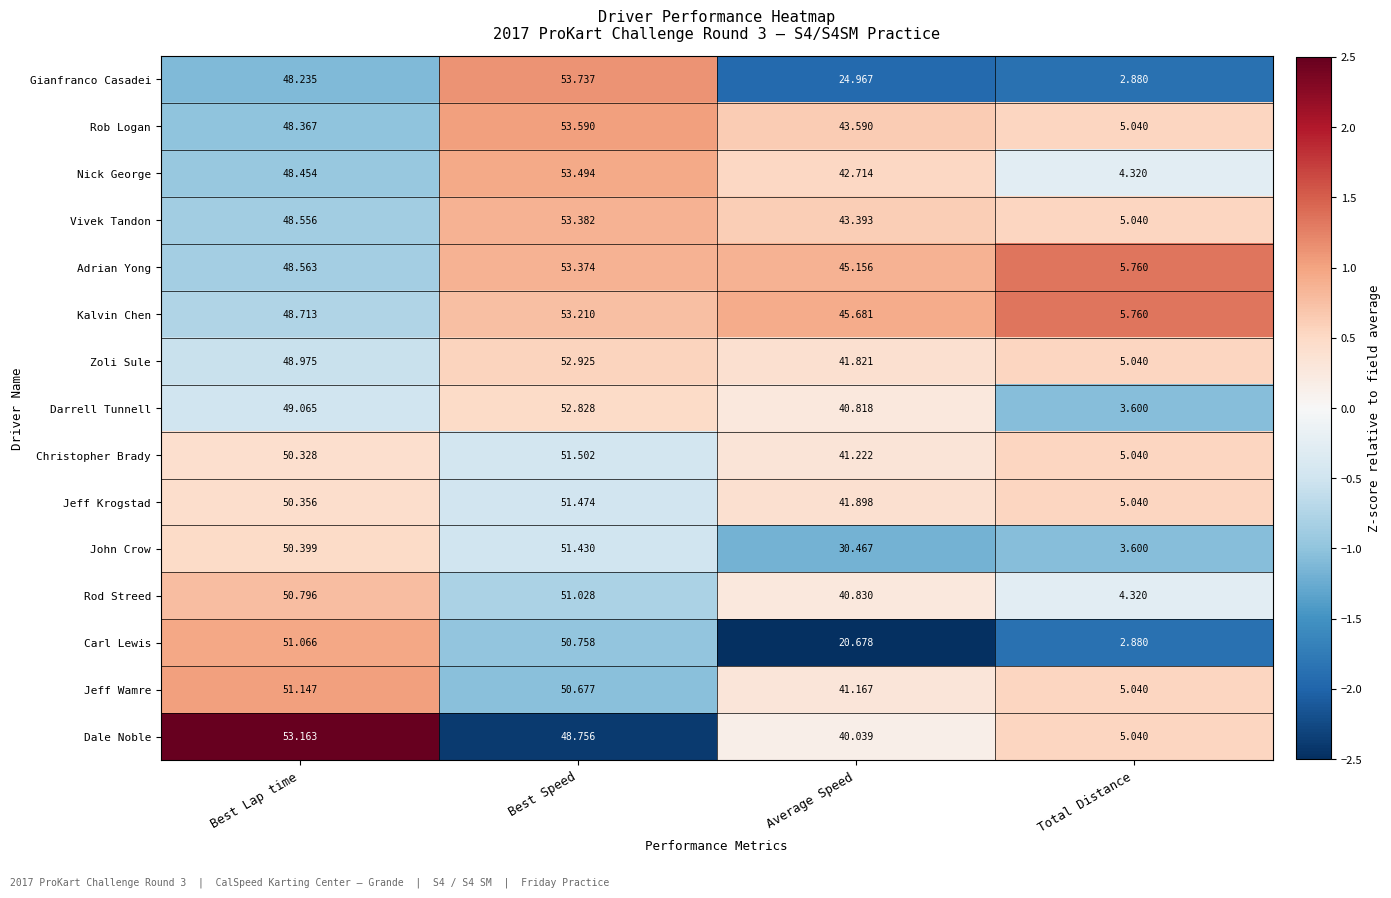

Between Best Lap time and Average Speed, which series saw the biggest shift?

Carl Lewis